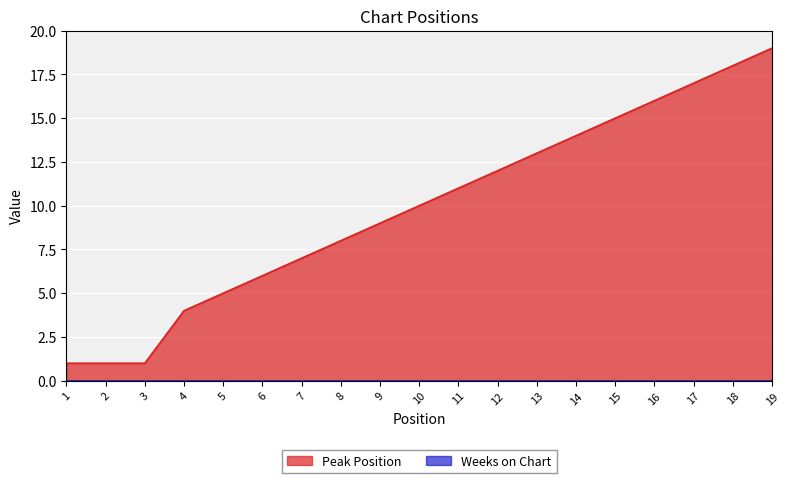

What value does the data have at 10, to the nearest 10?

10